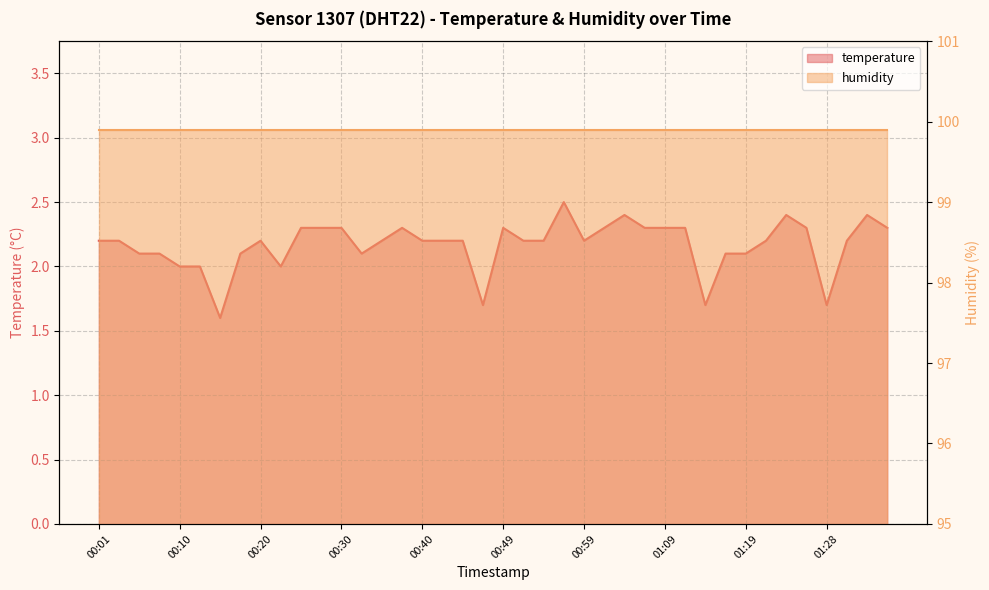

At which category does the data reach its first local peak?

00:20